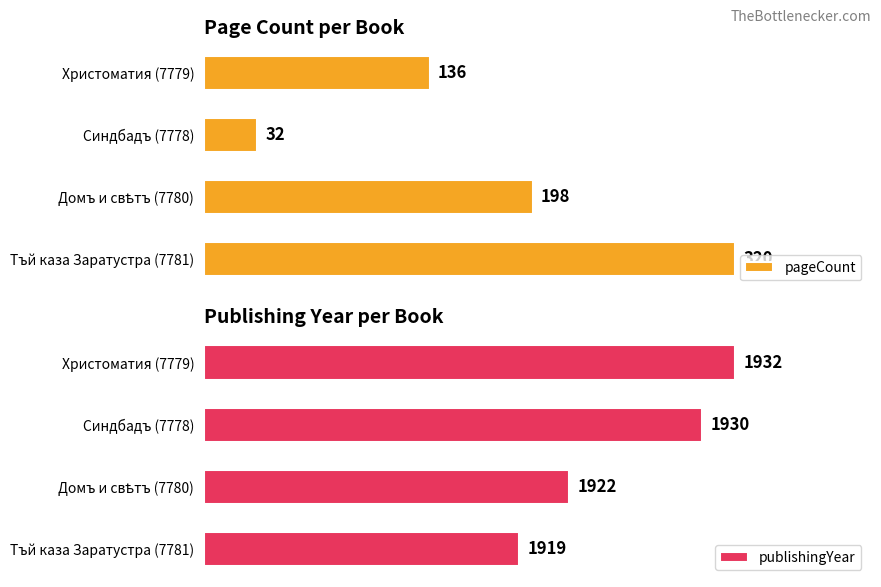

Which category has the highest value in the pageCount series?

Тъй каза Заратустра (7781)